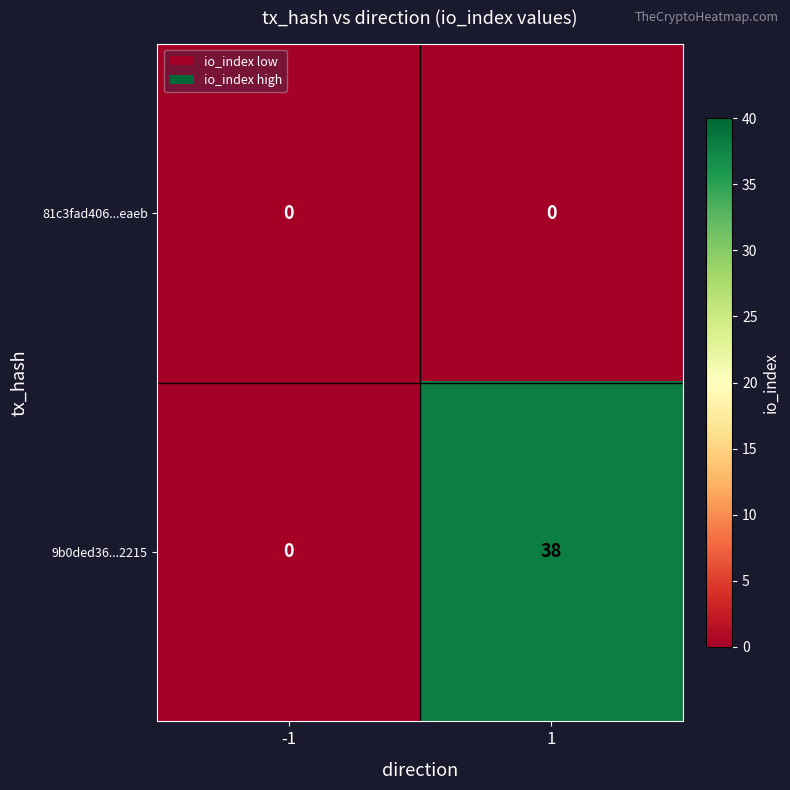

What is the greatest value displayed?

38